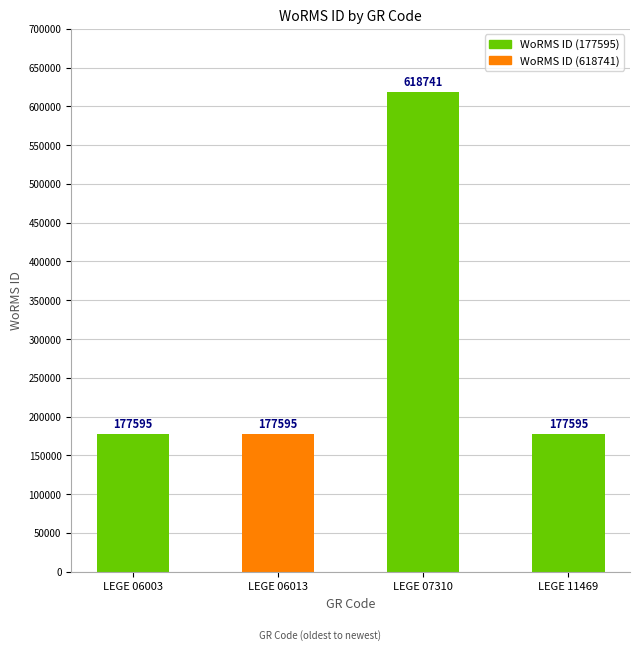

How many series are shown in this chart?

1